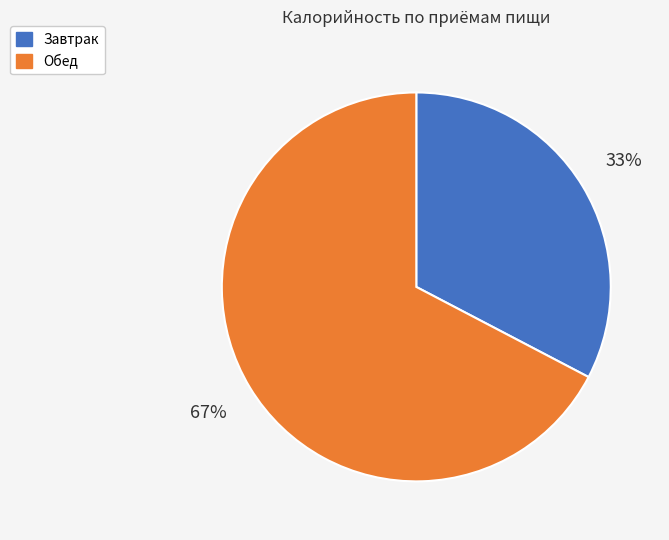

To the nearest percent, what is the average slice percentage?

50%